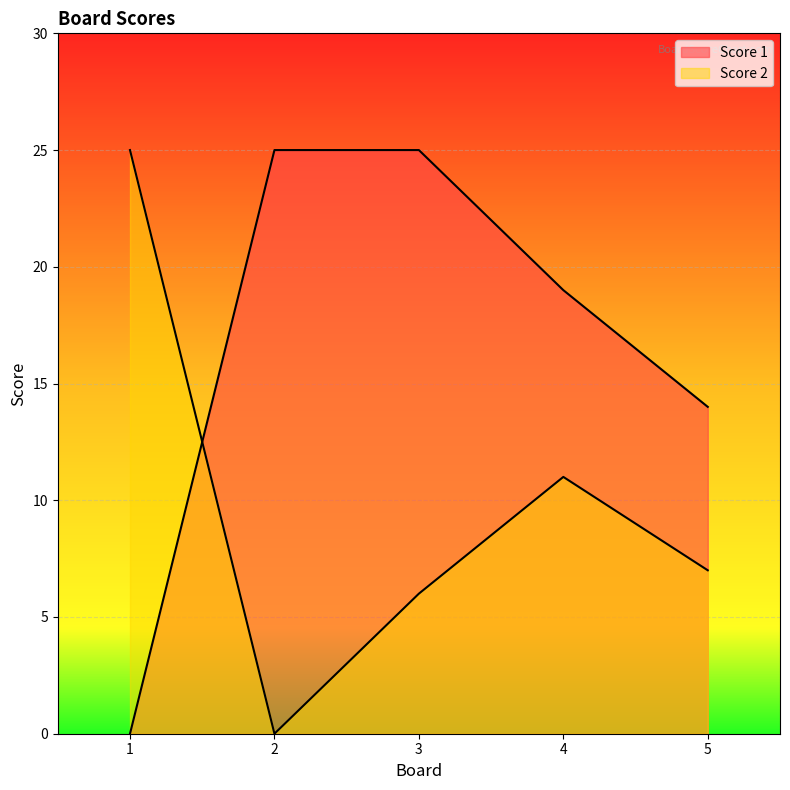

What is the difference between the maximum and minimum values in the Score 2 series?

25